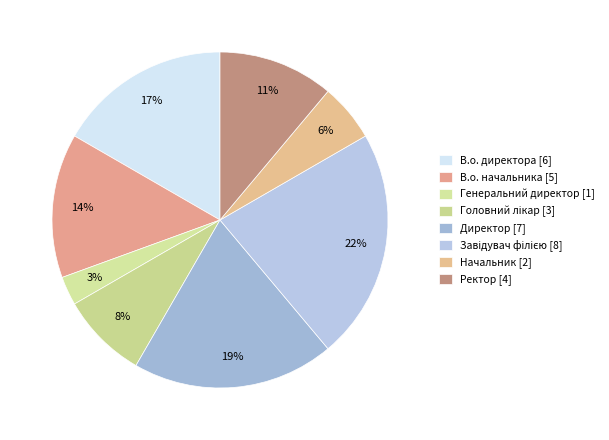

Count the number of slices in the pie.

8